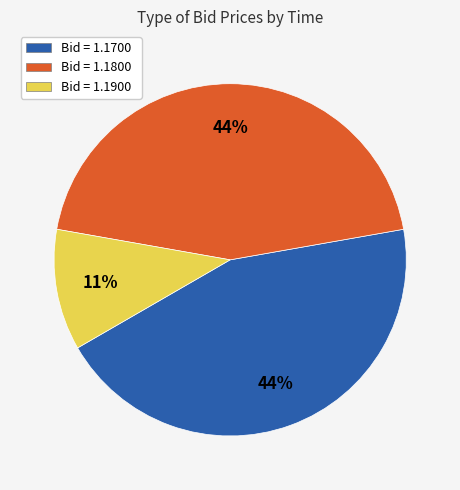

Count the number of slices in the pie.

3